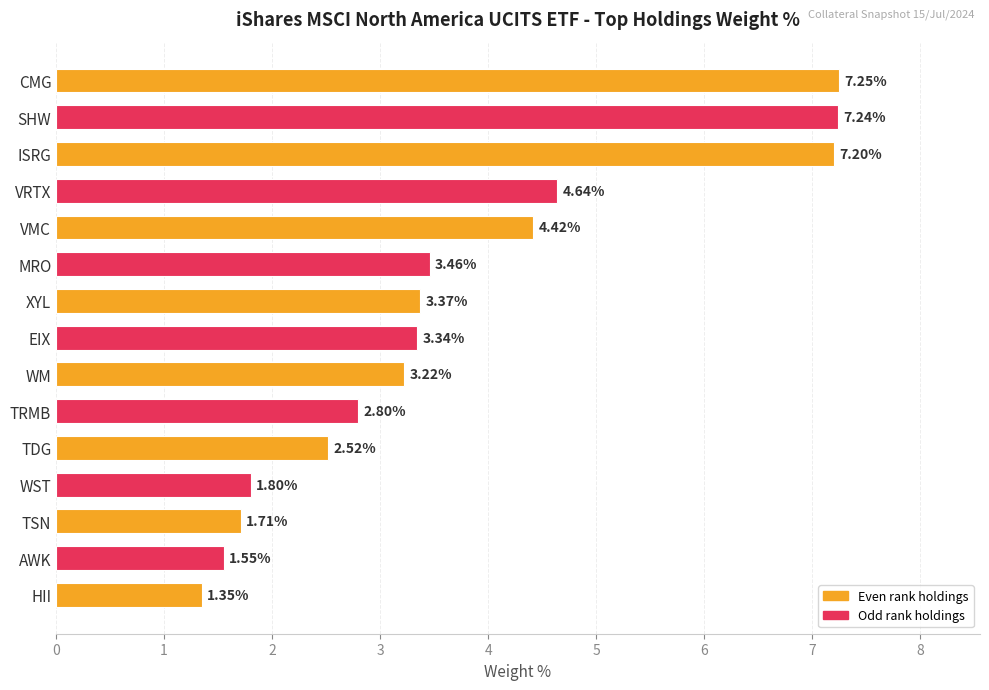

Rank the categories by value from lowest to highest.

HII, AWK, TSN, WST, TDG, TRMB, WM, EIX, XYL, MRO, VMC, VRTX, ISRG, SHW, CMG